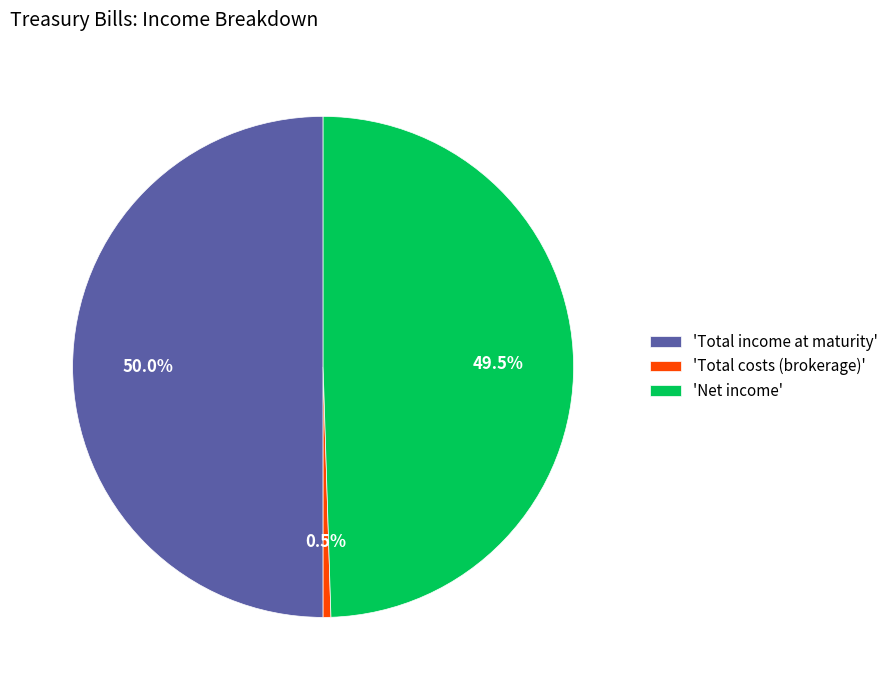

What is the total percentage of 'Net income' and 'Total income at maturity'?

99.5%